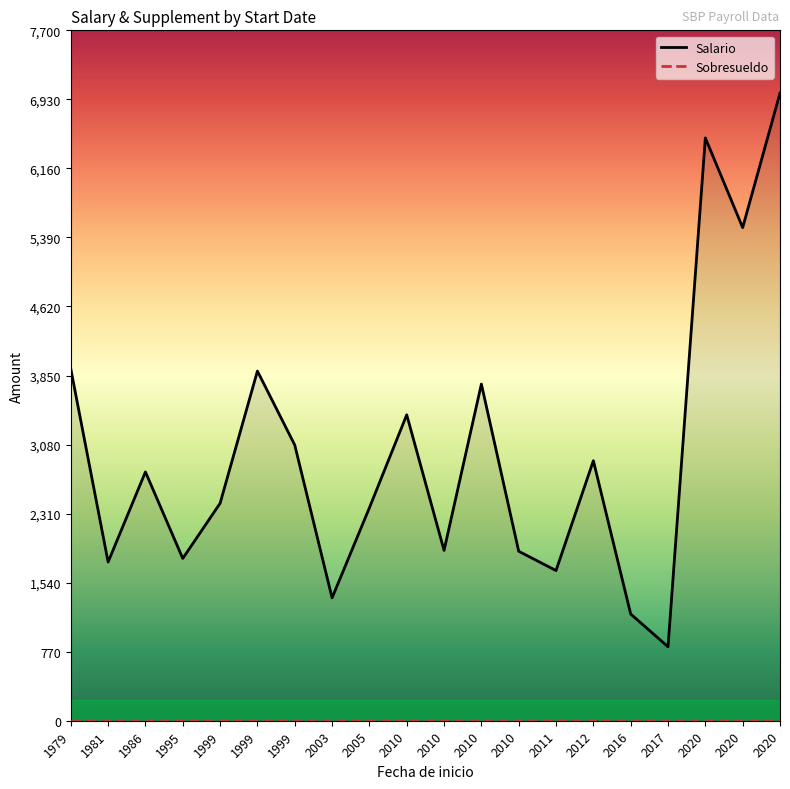

What is the greatest value displayed?

7000